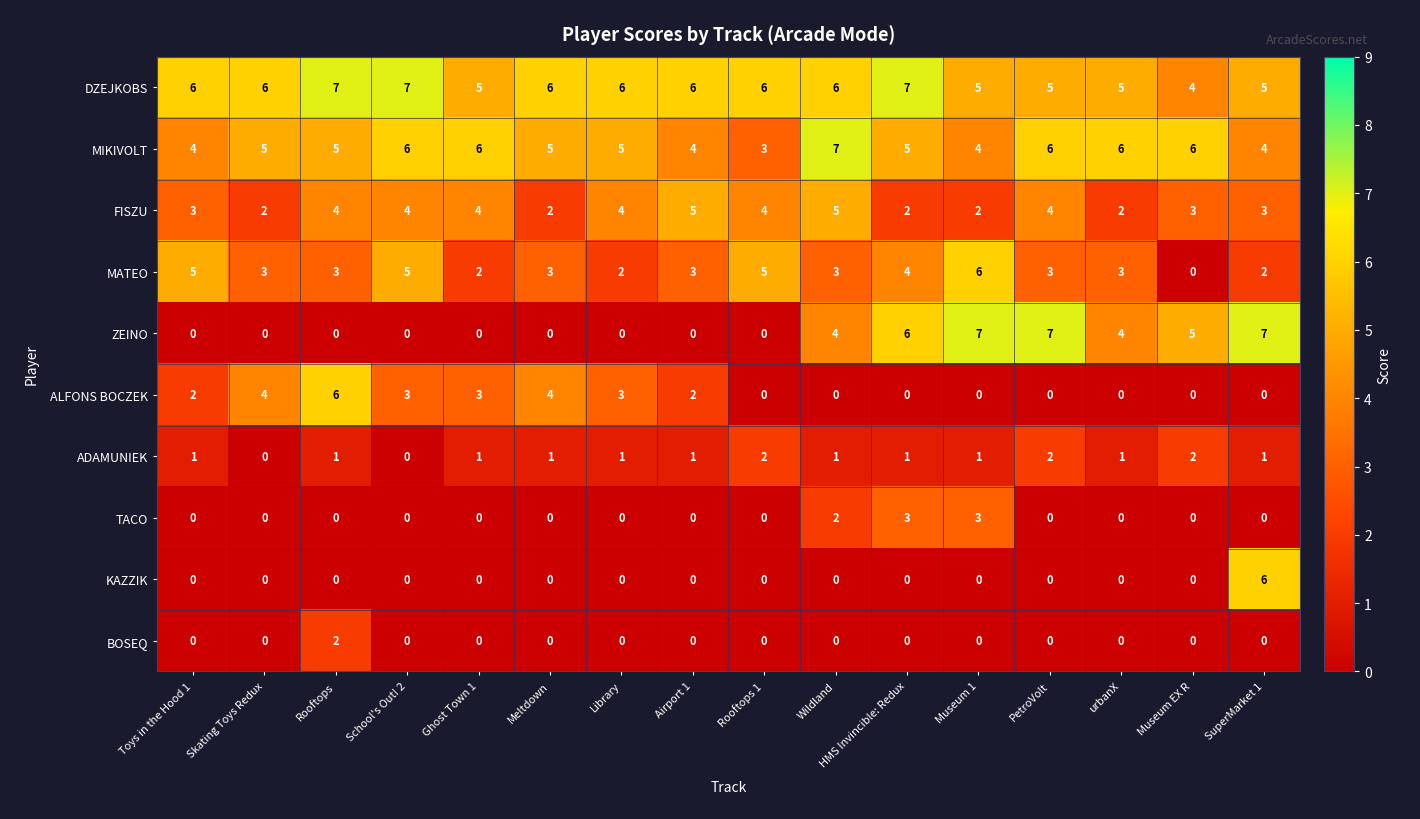

Is the value of DZEJKOBS at Wildland greater than the value of FISZU at Museum EX R?

Yes